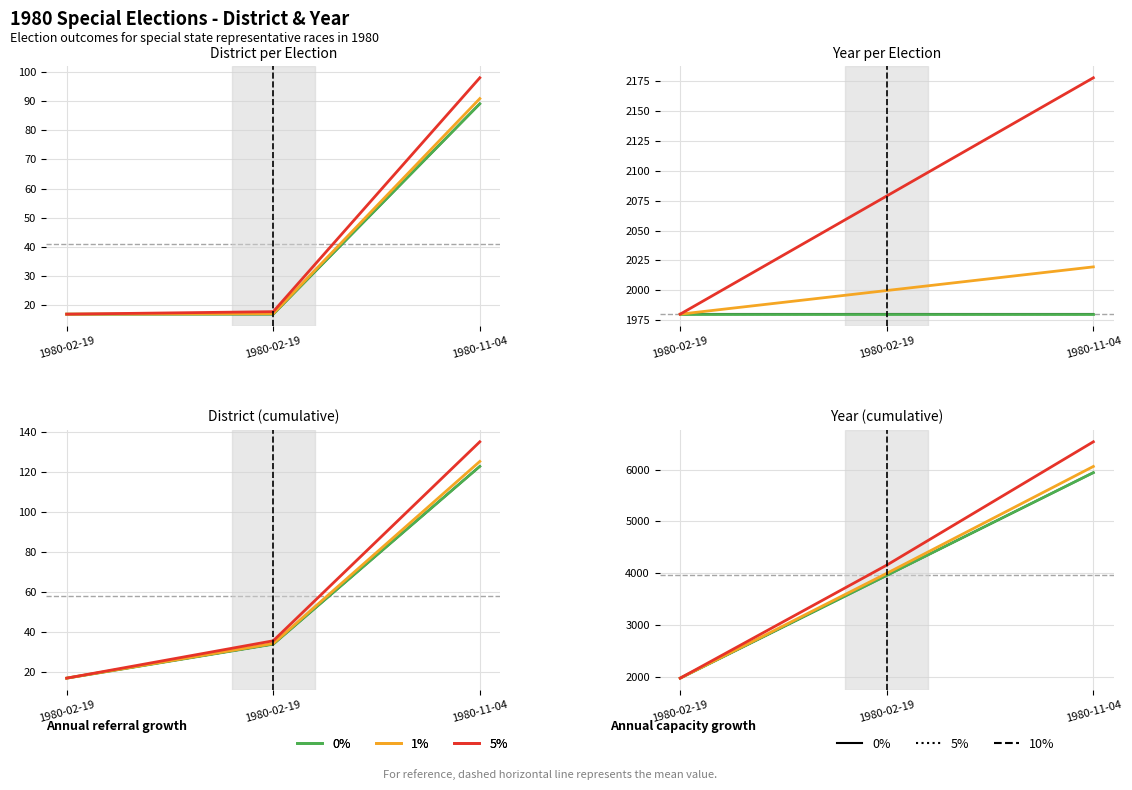

What is the label of the 3rd point from the right?

1980-02-19